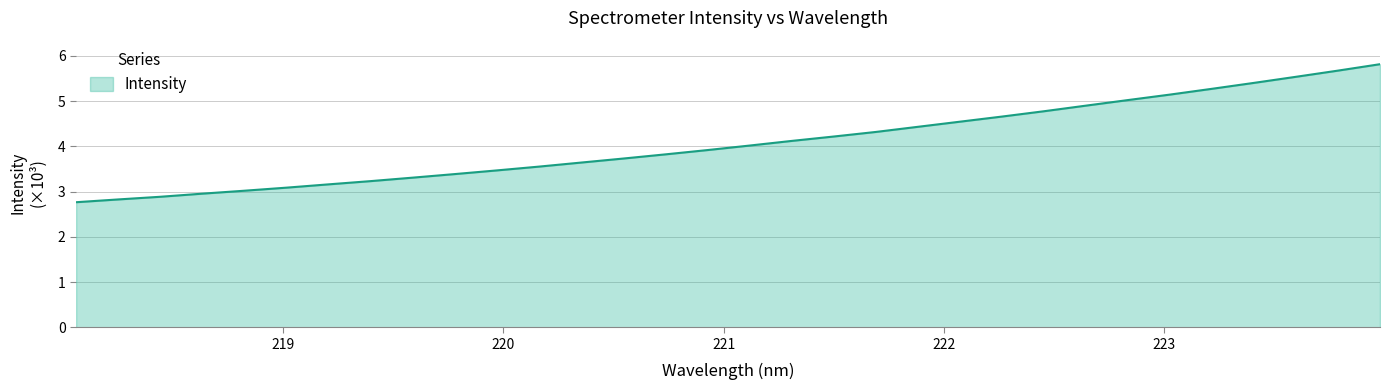

What is the greatest value displayed?

5.8